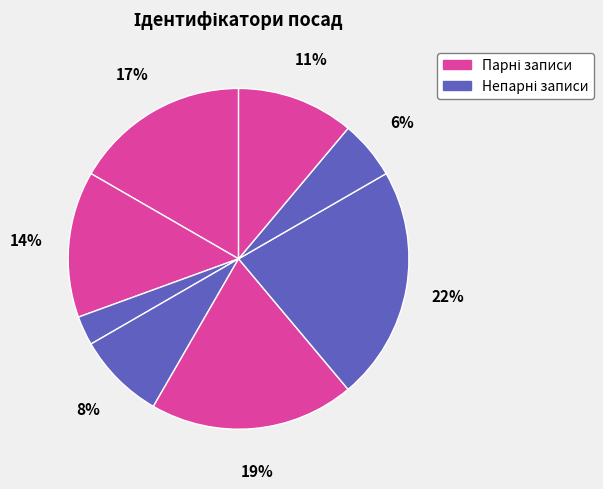

To the nearest percent, what is the average slice percentage?

12%